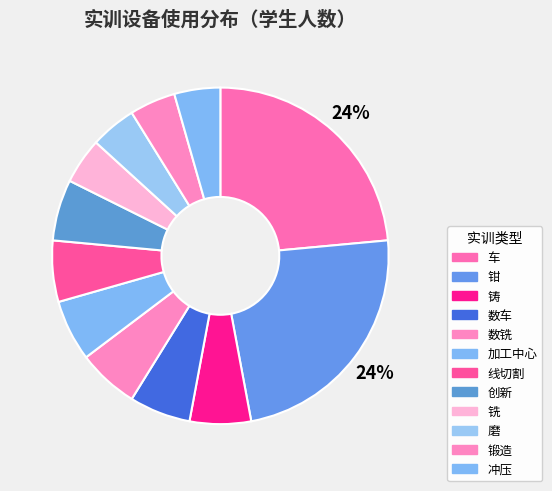

To the nearest percent, what percentage of the pie is 钳?

24%